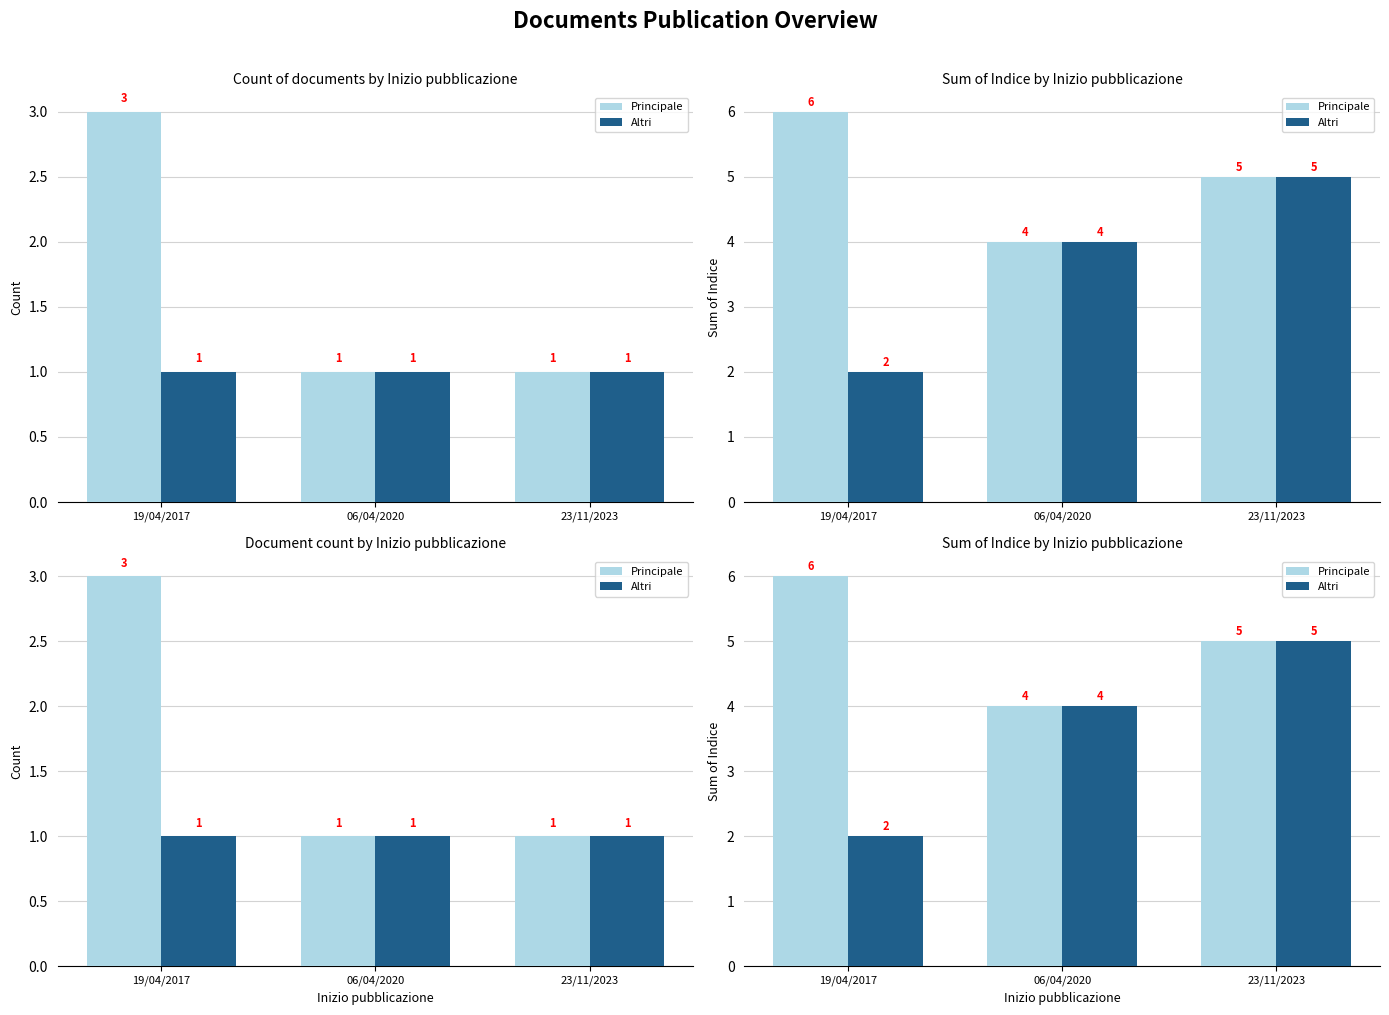

How many Altri values are between 2 and 5?

3